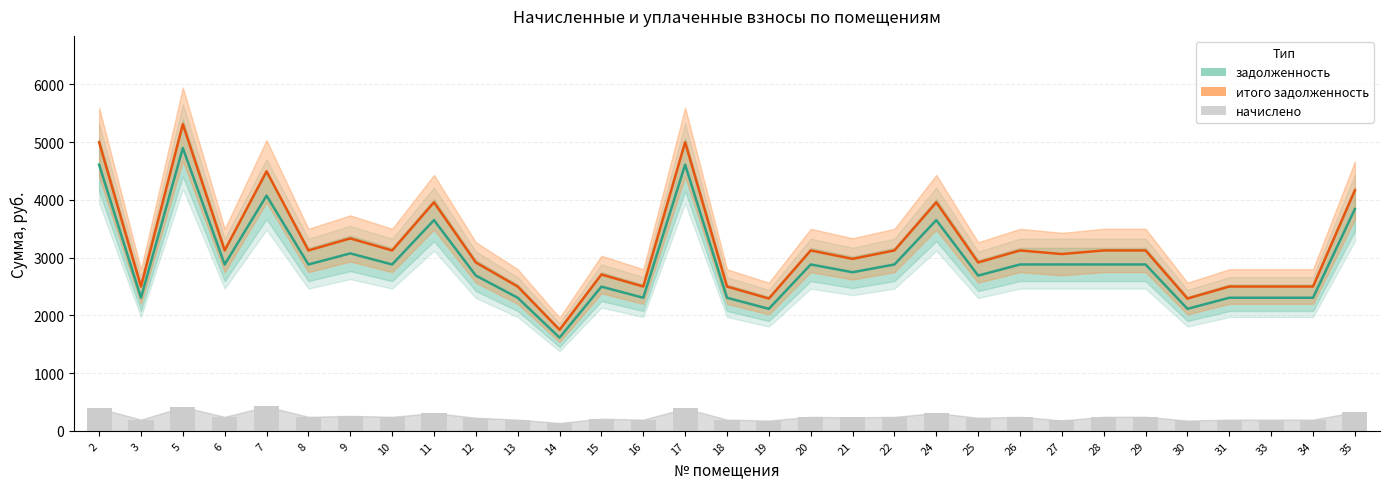

How many data points in задолженность are less than 2880?

14